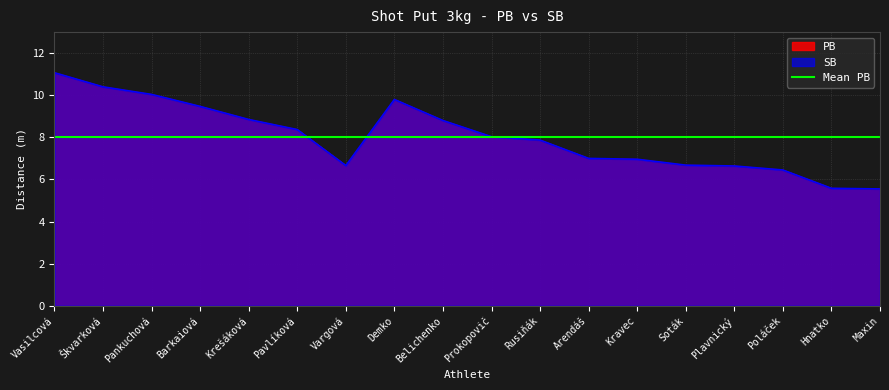

Reading left to right, list all the values displayed in this chart.

PB: 11.1	10.4	10.0	9.5	8.8	8.4	6.7	9.8	8.8	8.0	7.9	7.0	7.0	6.7	6.6	6.5	5.6	5.5
SB: 11.1	10.4	10.0	9.5	8.8	8.4	6.7	9.8	8.8	8.0	7.9	7.0	7.0	6.7	6.6	6.5	5.6	5.5